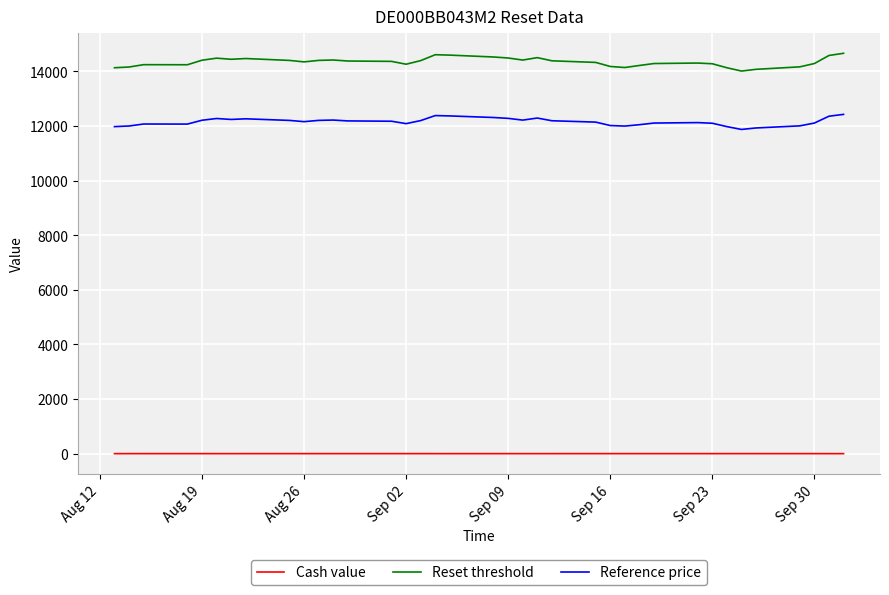

What is the difference between the maximum and second lowest values in the Reference price series?

497.4